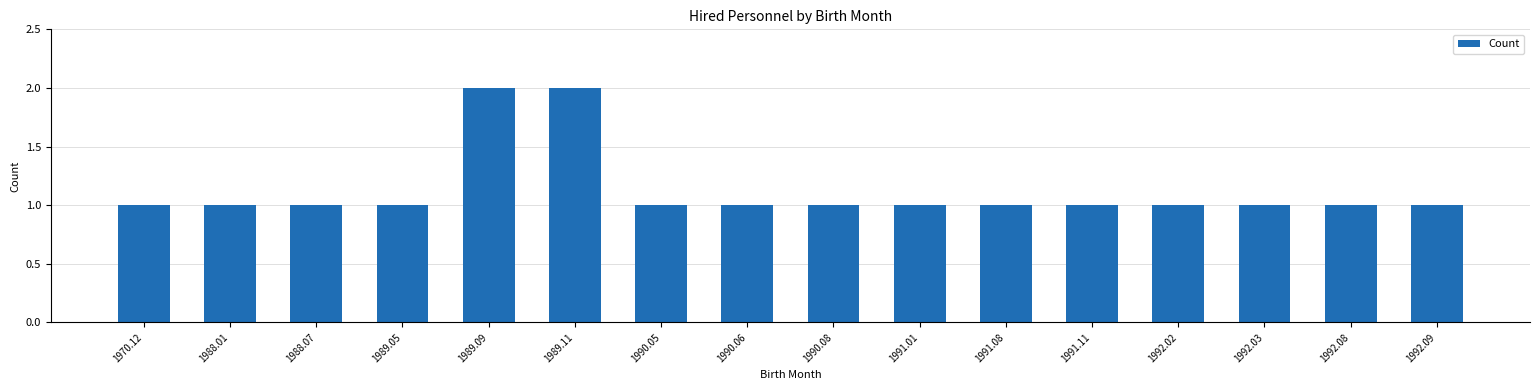

What is the difference between the second highest and minimum values?

1